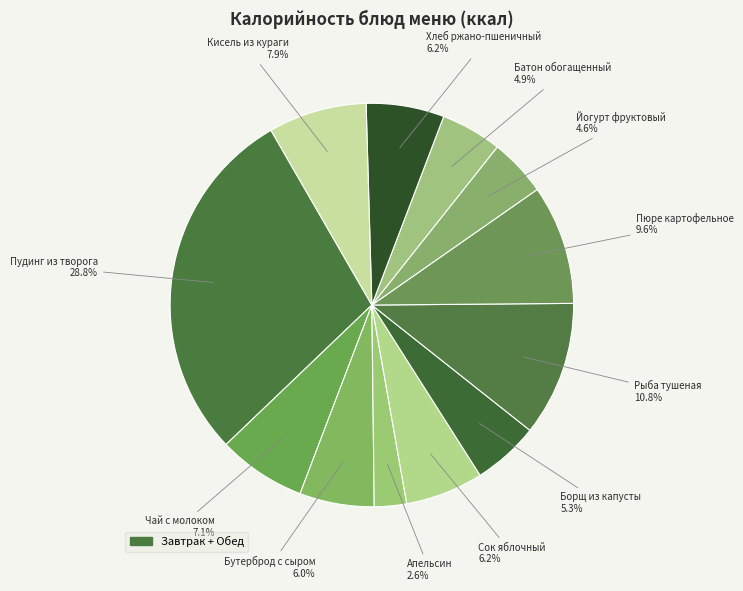

How many slices are in this pie chart?

12